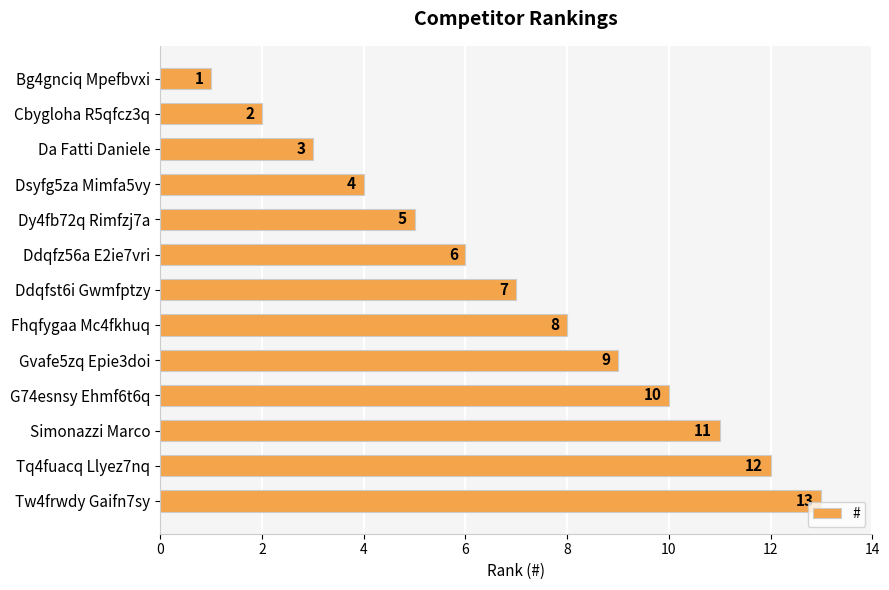

What is the value of the 1st bar from the top?

1